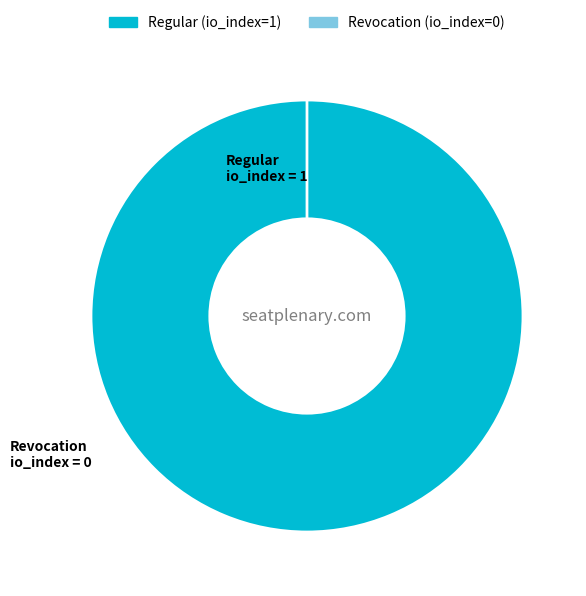

Is the sum of Revocation (io_index=0) and Regular (io_index=1) greater than half?

Yes